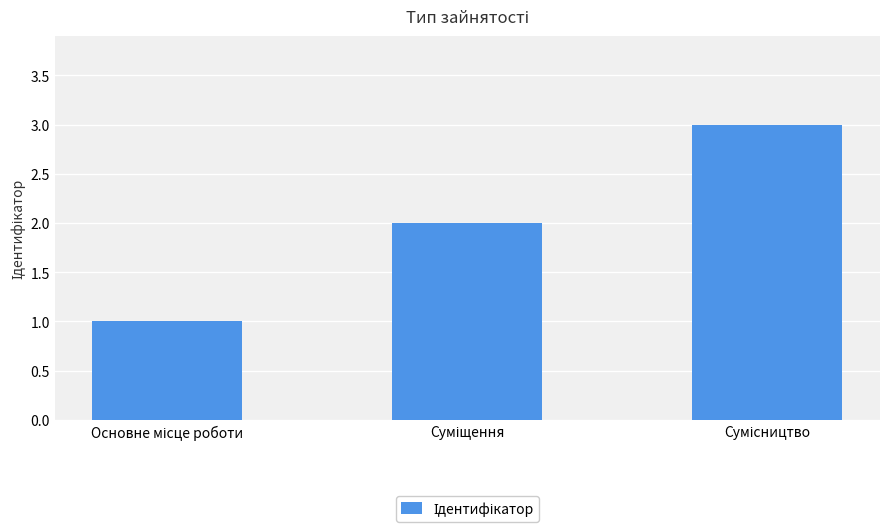

How many data points are less than 2?

1